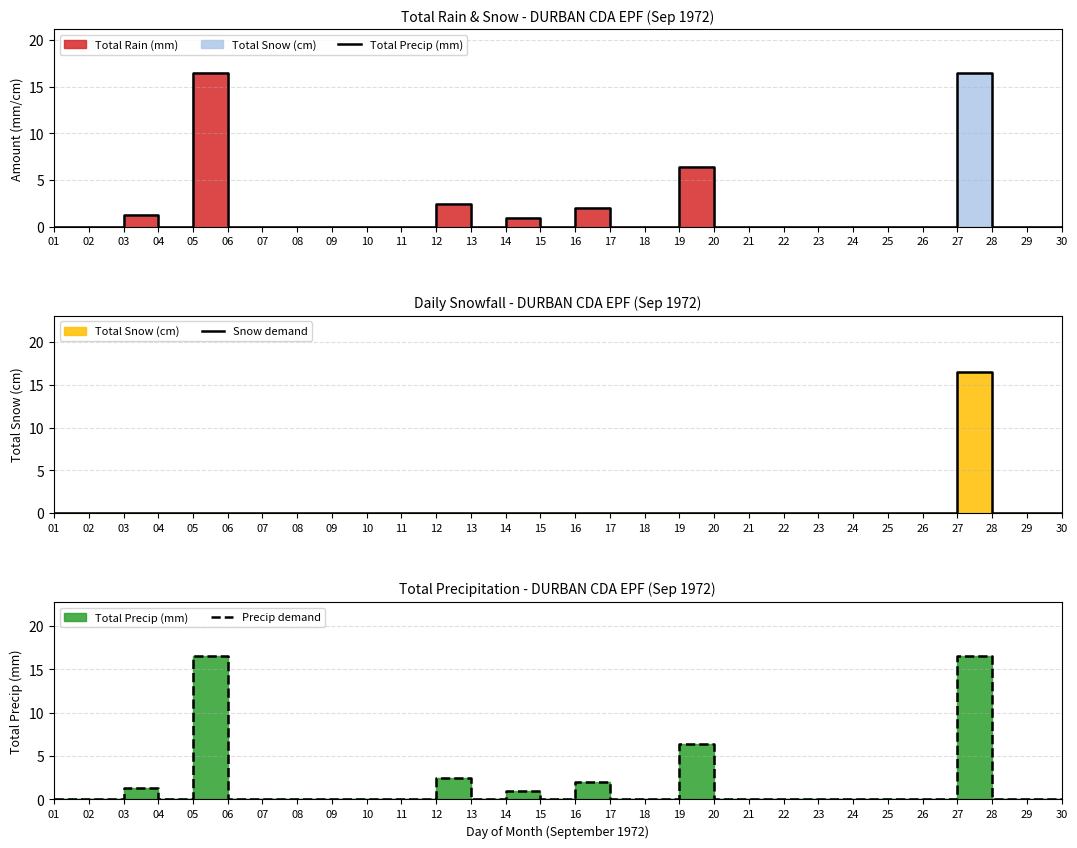

True or false: Total Precip (mm) and Precip demand cross at least once.

False